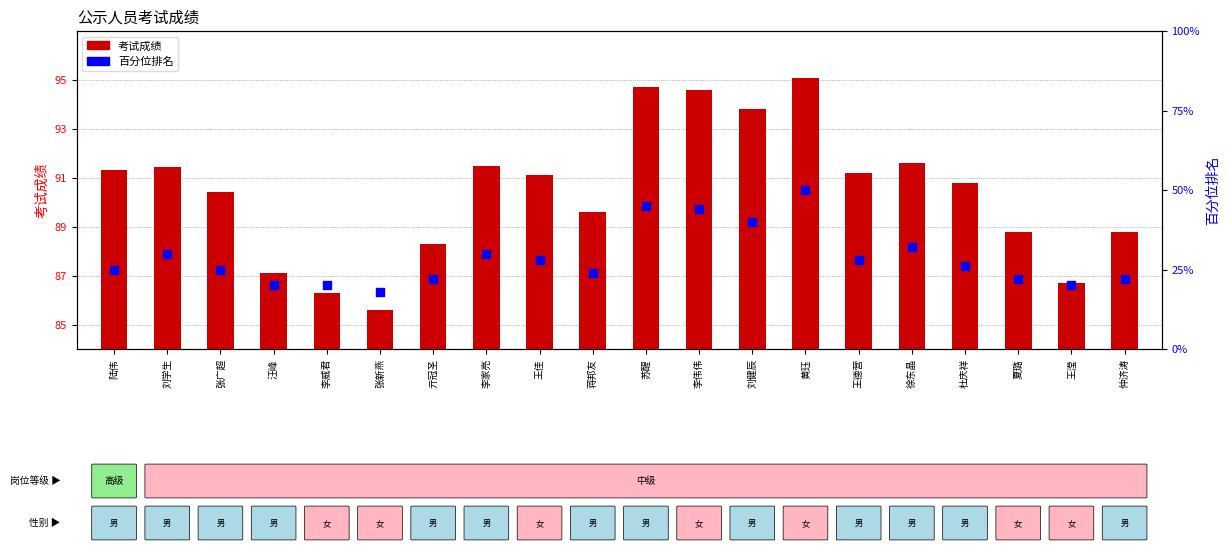

Is the value of 百分位排名 at 陆伟 greater than the value of 考试成绩 at 陆伟?

No